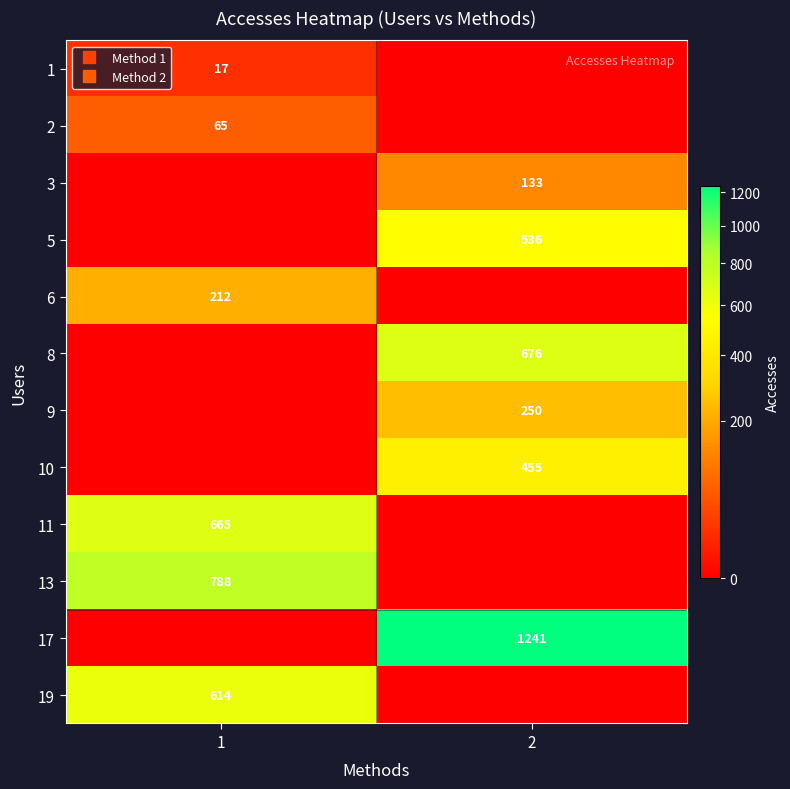

What is the maximum value shown in the chart?

1241